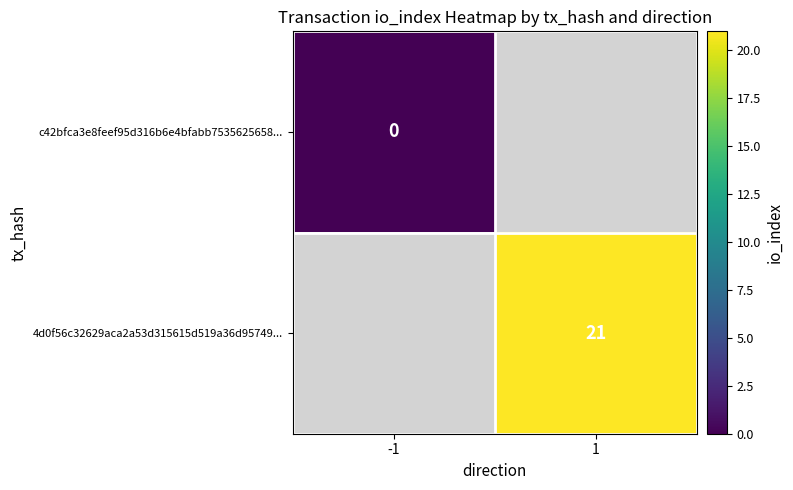

Count the number of data series in this chart.

2